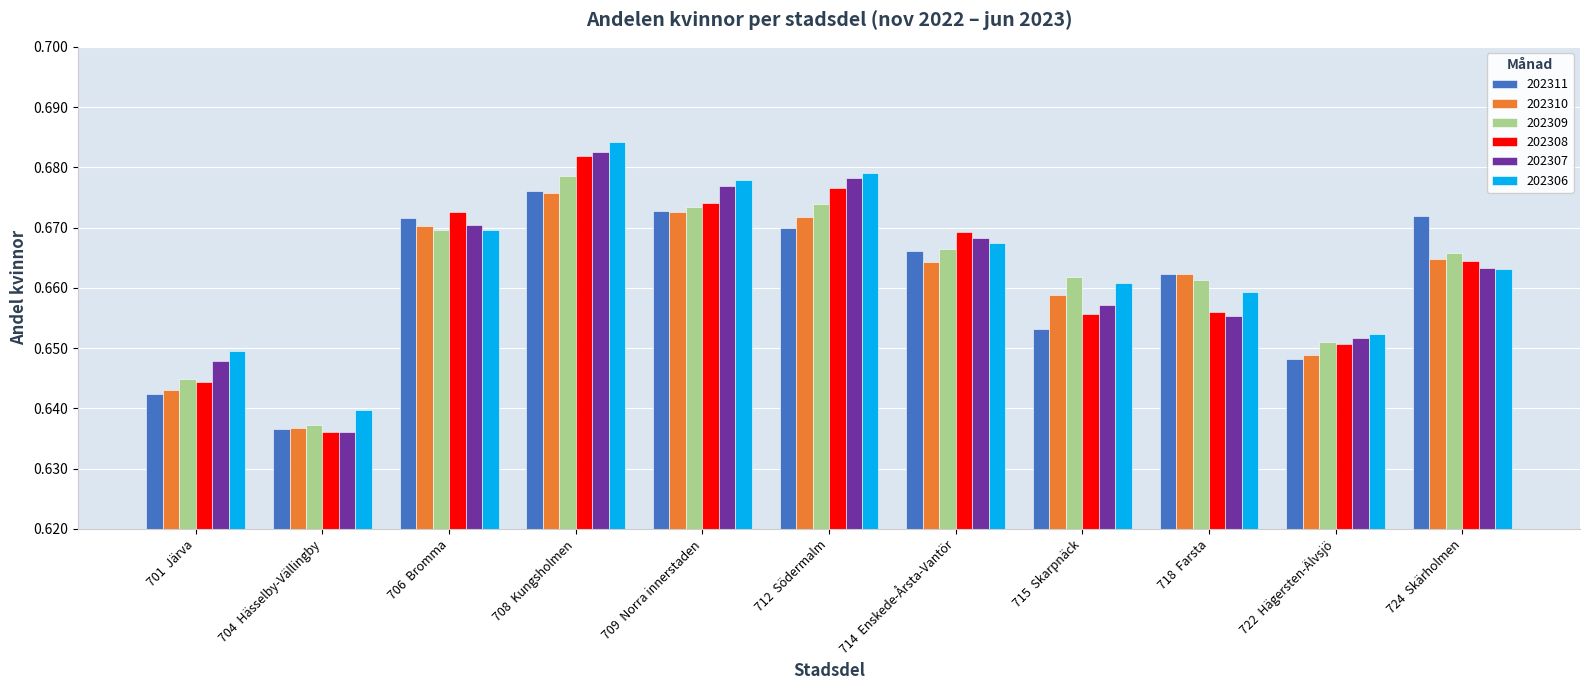

How many 202307 values are between 0 and 1?

11